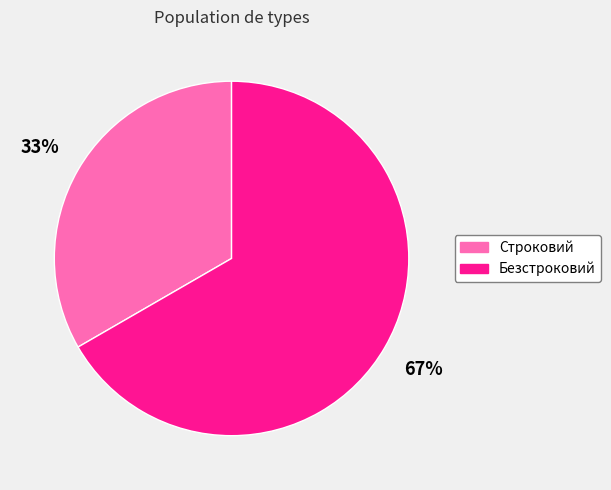

How many slices are in this pie chart?

2